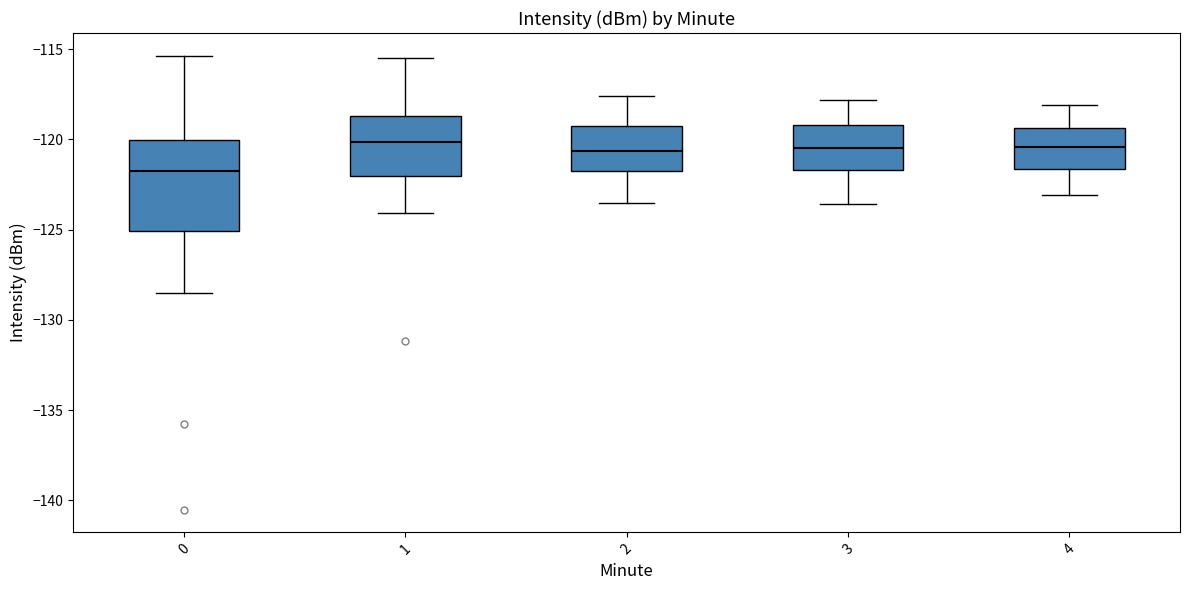

Reading left to right, read every box against the y-axis: the position of its median line, the range the box covers, and the ends of its whiskers. The values are not printed on the chart, so give them approximately, as read against the axis.

0: median -121.5, box -125.0 to -120.0, whiskers -128.5 to -115.5
1: median -120.0, box -122.0 to -118.5, whiskers -124.0 to -115.5
2: median -120.5, box -121.5 to -119.5, whiskers -123.5 to -117.5
3: median -120.5, box -121.5 to -119.0, whiskers -123.5 to -118.0
4: median -120.5, box -121.5 to -119.5, whiskers -123.0 to -118.0